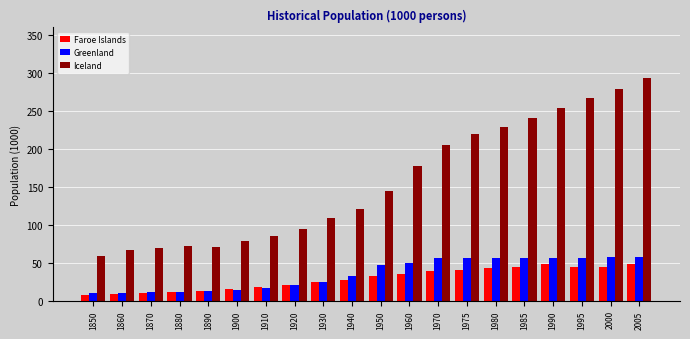

Which series has the widest spread of values?

Iceland